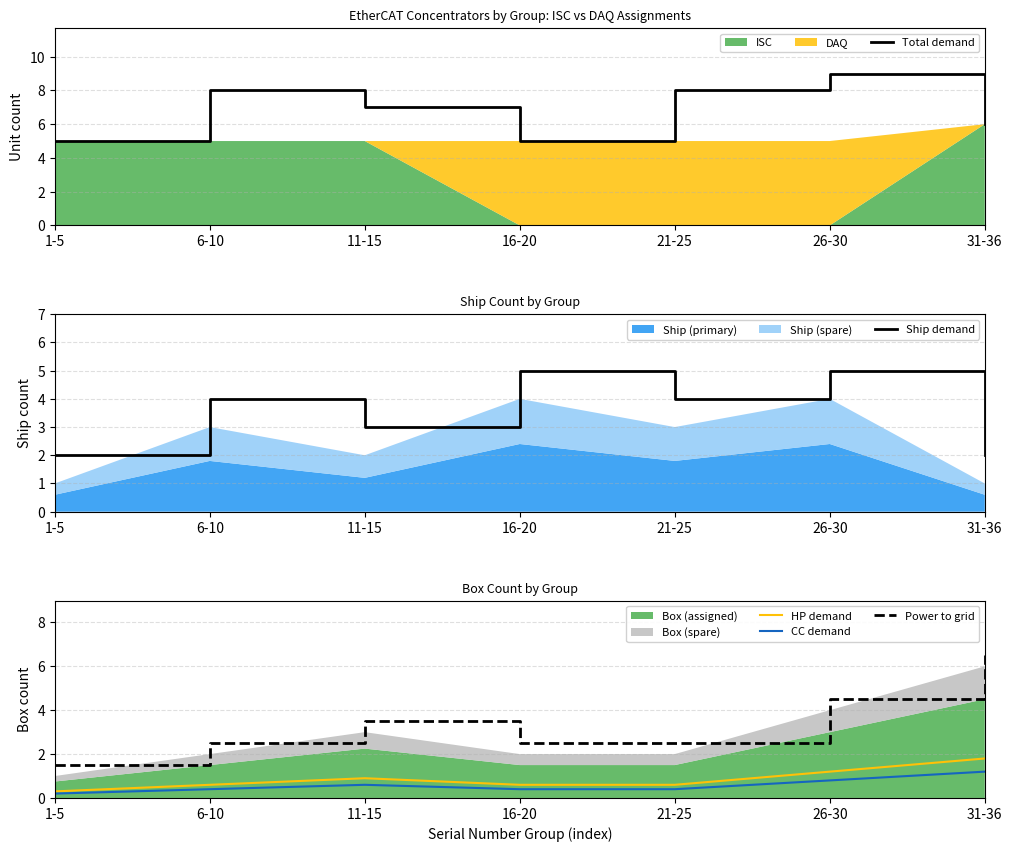

What is the difference between the second highest and second lowest values in the Power to grid series?

2.0